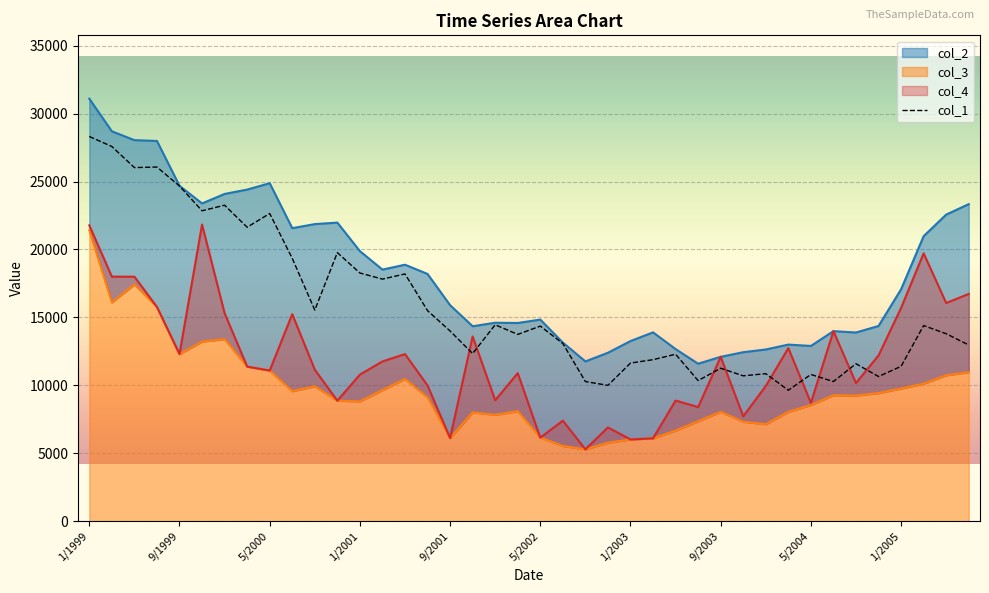

The value of col_1 at 1/2005 is 11400. True or false?

True